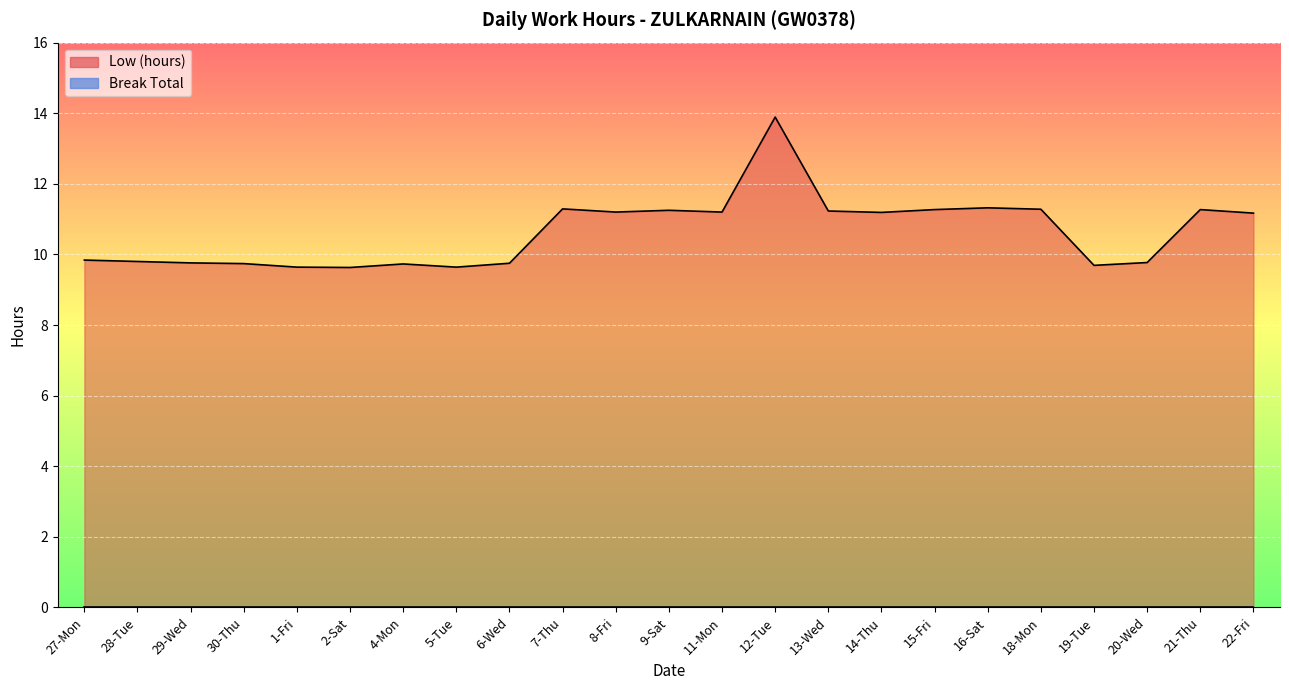

What is the value of the 6th point from the left?

9.6